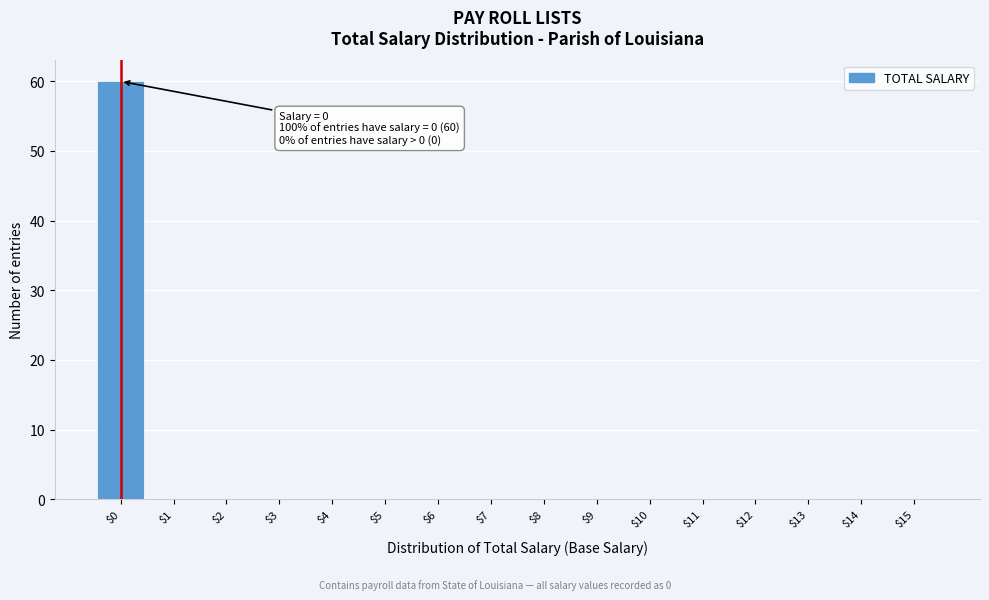

Which range on the x-axis has the tallest bar?

-0.5 to 0.5